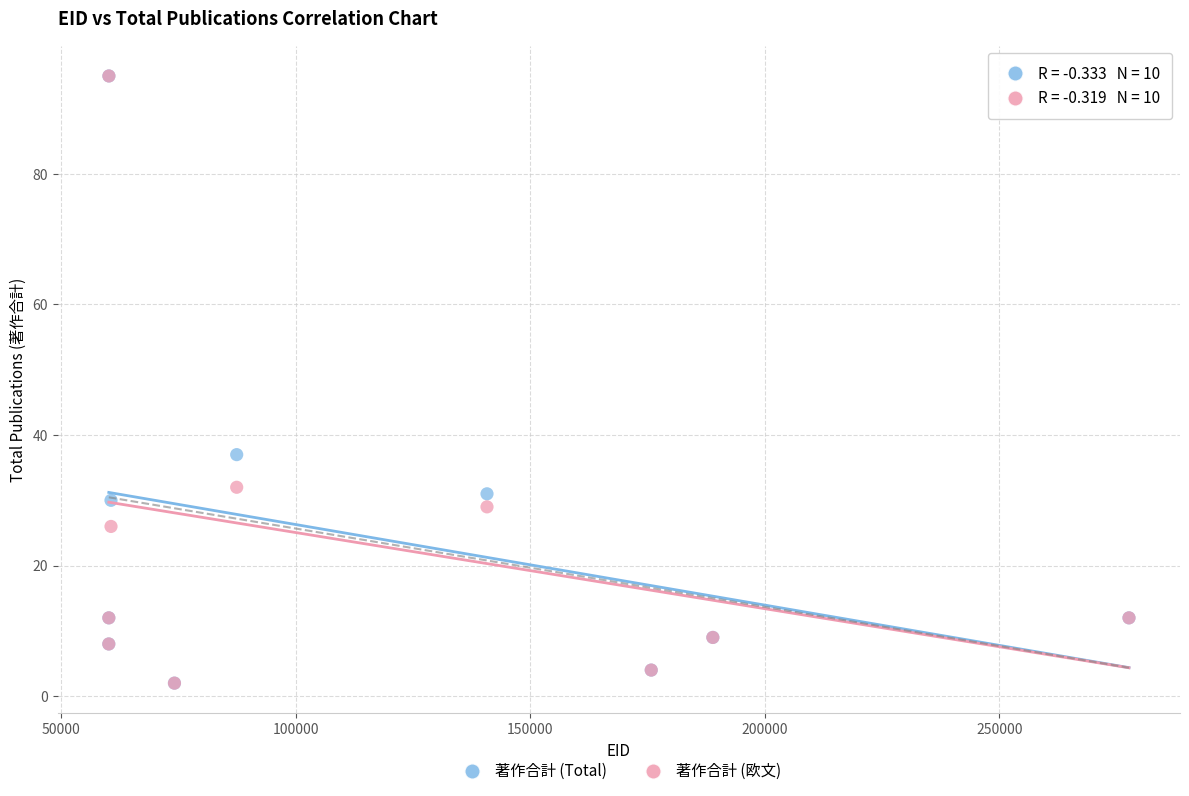

Across all series, what Y value is closest to 48?

37